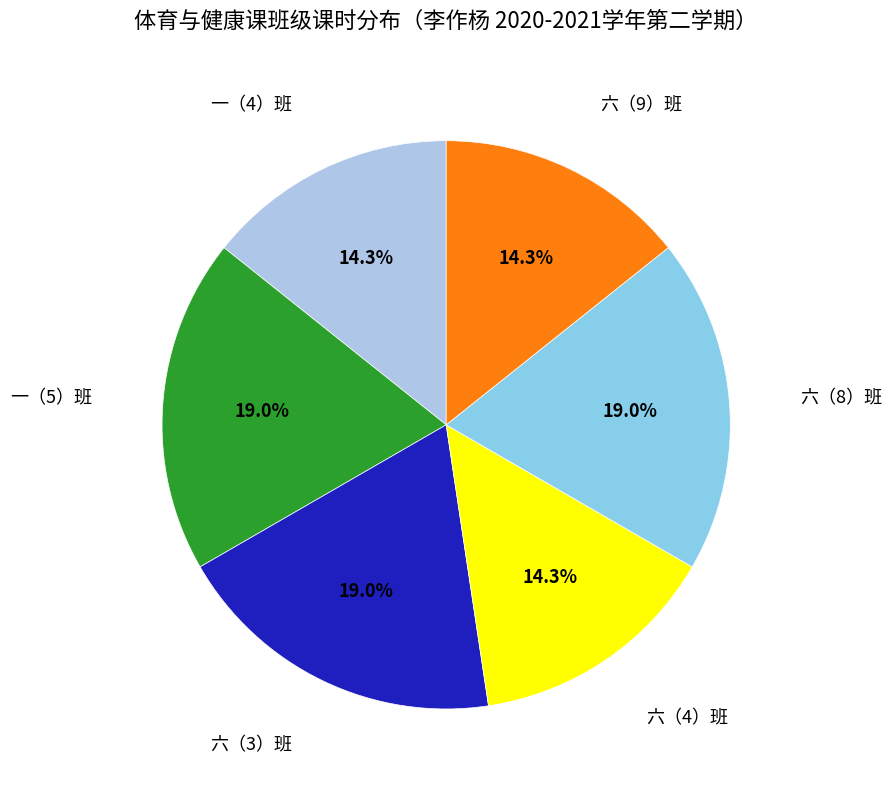

Which slice is the smallest?

一（4）班